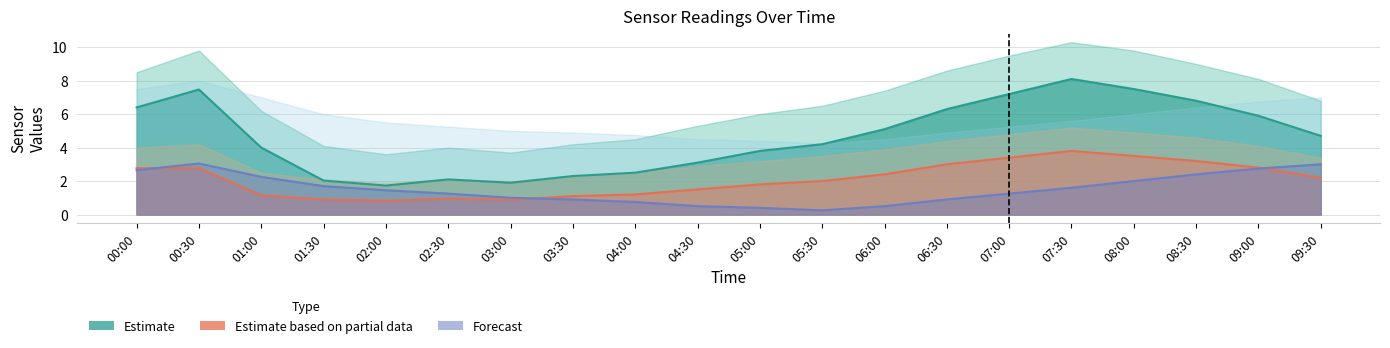

Where is the first local minimum for BME280_temperature?

05:30